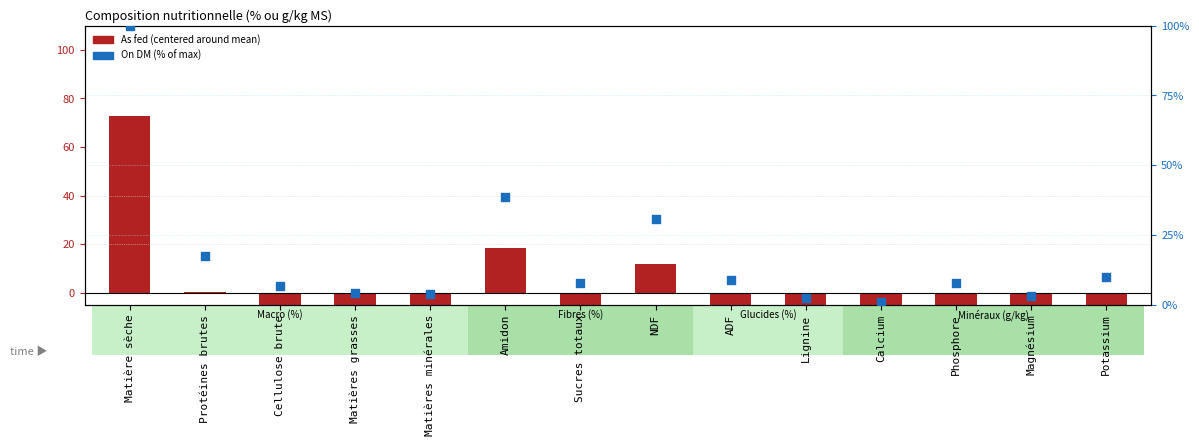

Which series reaches the minimum Y coordinate?

As fed (centered)